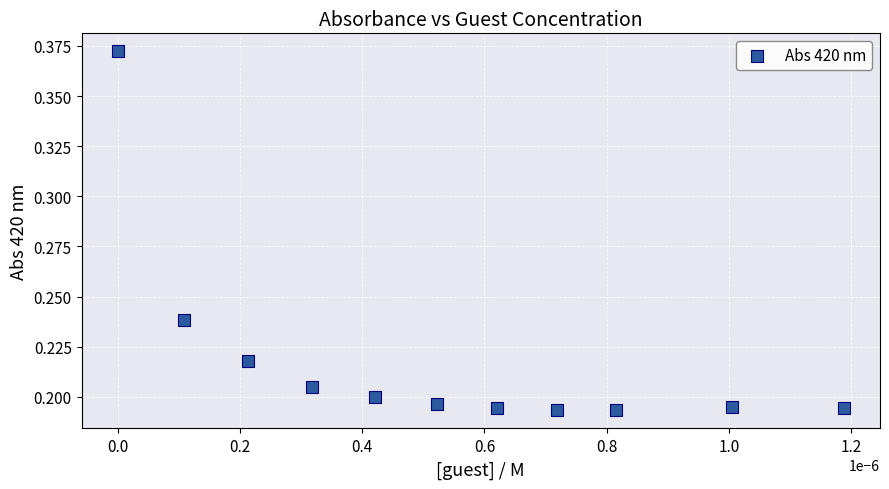

How many data points are displayed?

11